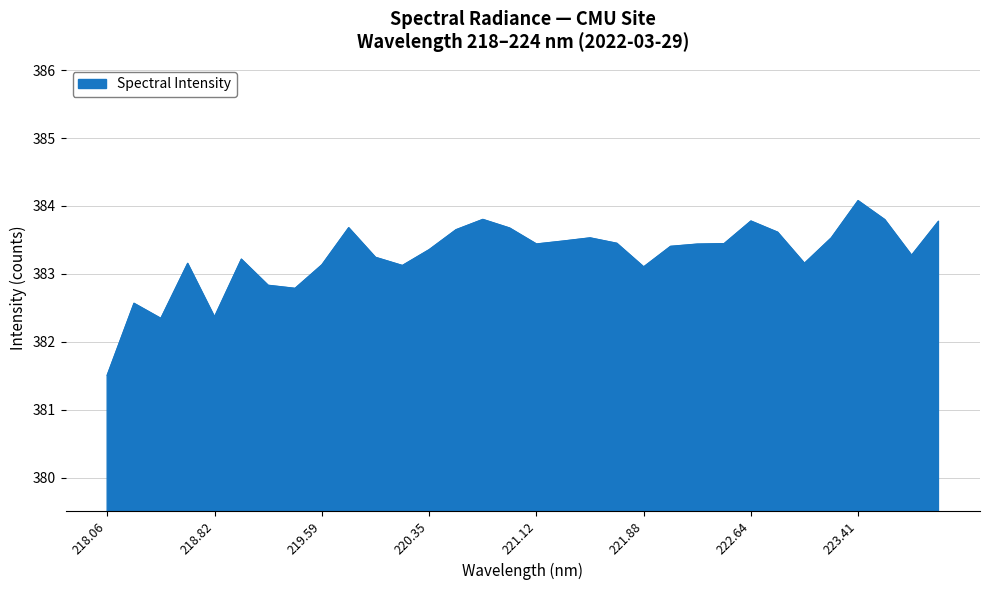

What is the maximum value shown in the chart?

384.1